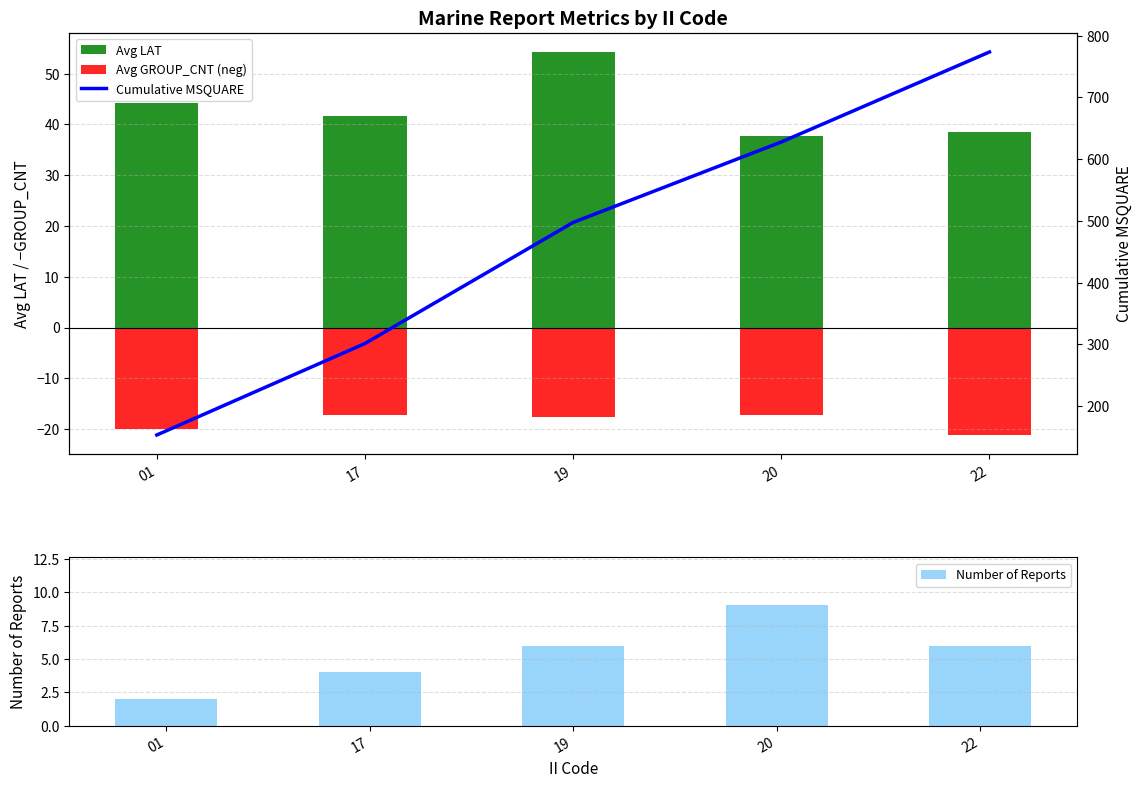

Is it true that Avg GROUP_CNT (neg) equals -17.2 at 17?

True